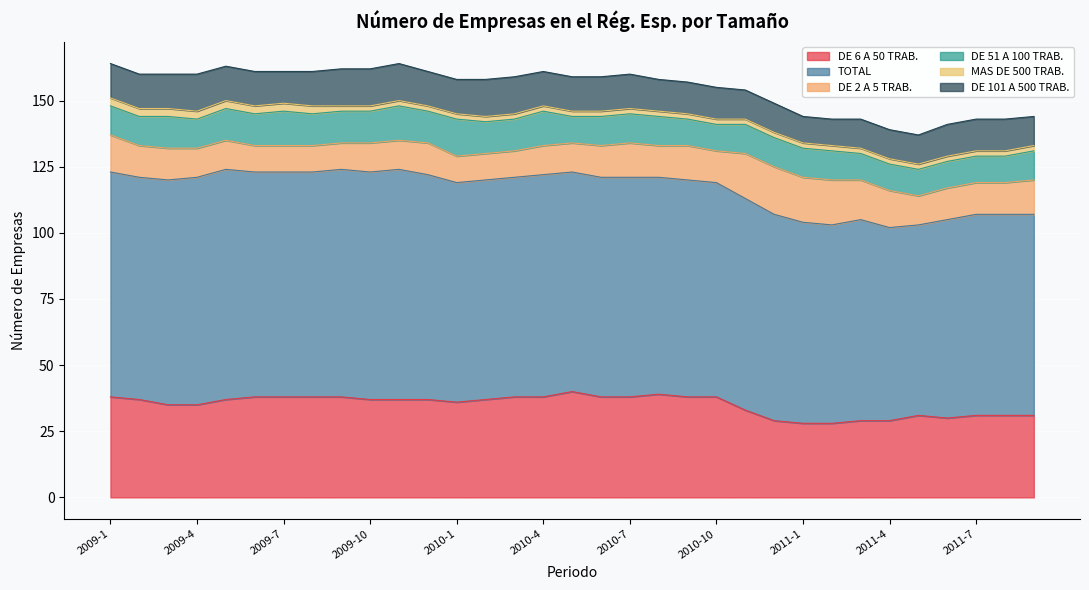

Which series has the largest range (max minus min)?

TOTAL